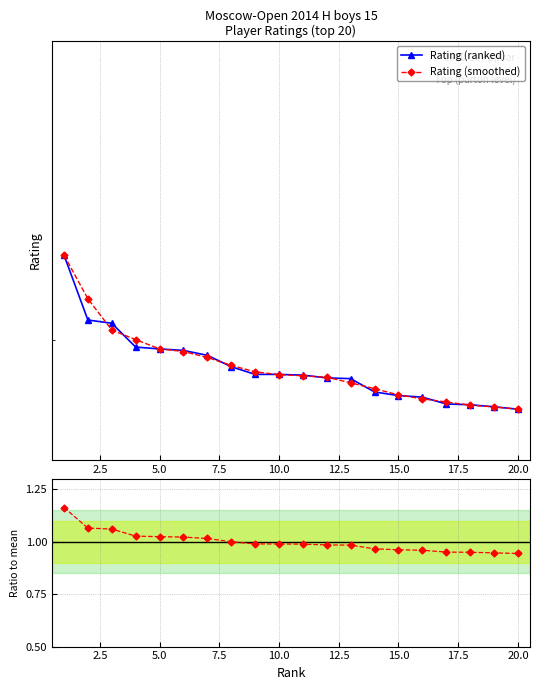

Rank the series by their maximum value, from highest to lowest.

Rating (ranked), Rating (smoothed), Ratio to mean